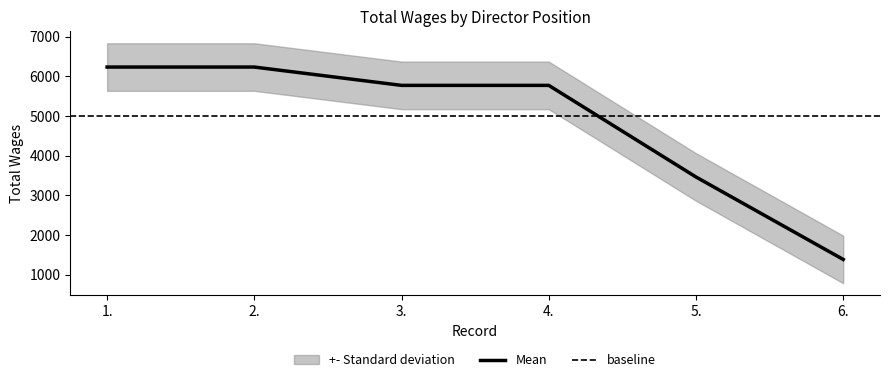

Reading left to right, what are all the values shown in this chart?

6237	6237	5775	5775	3465	1386